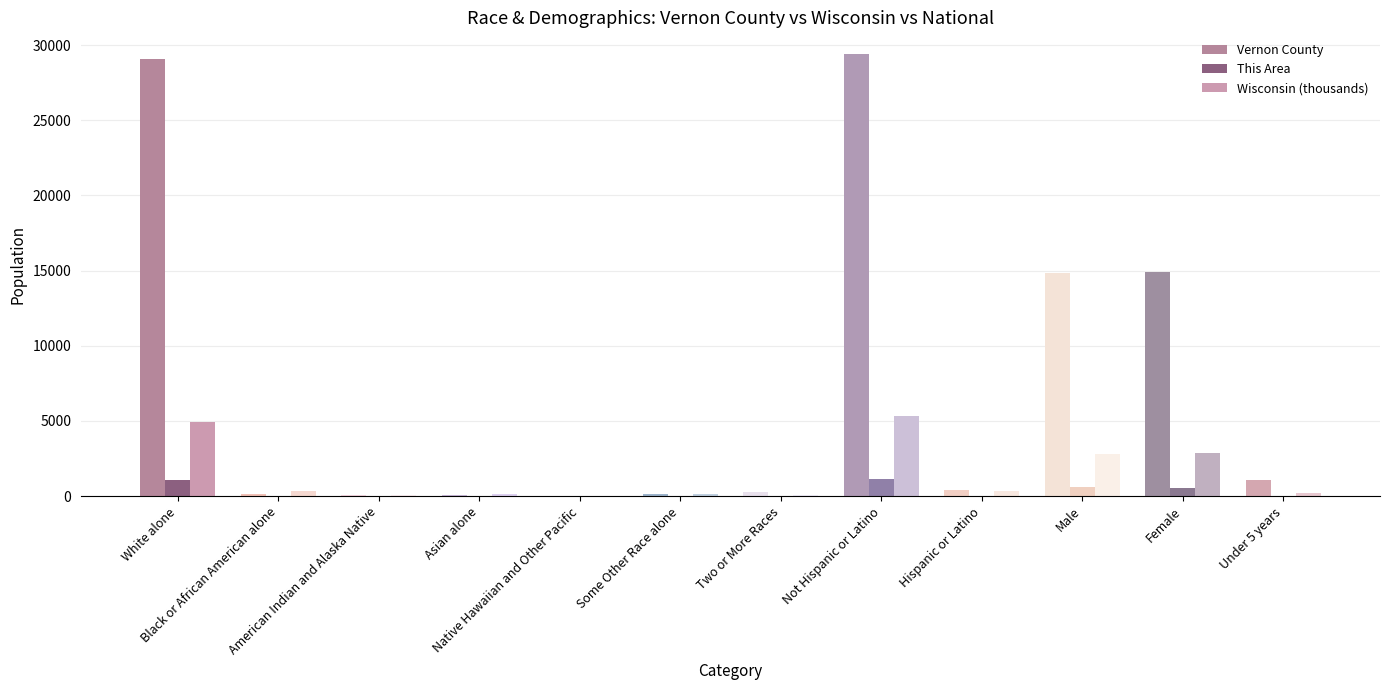

How many groups of bars are there?

12